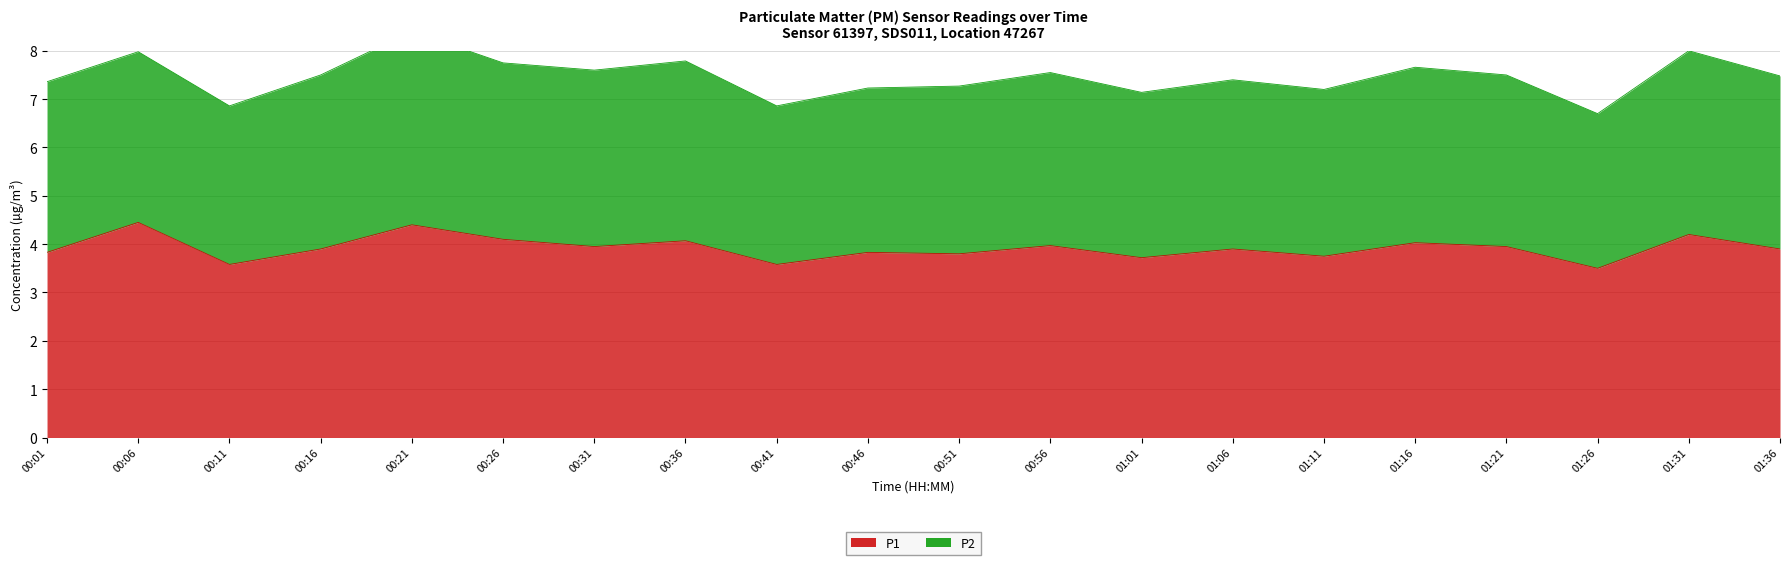

What is the change in value from 00:36 to 00:56?

-0.1